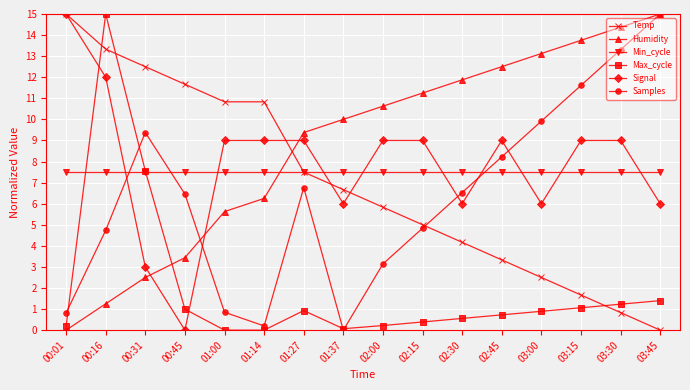

Count the number of data series in this chart.

6